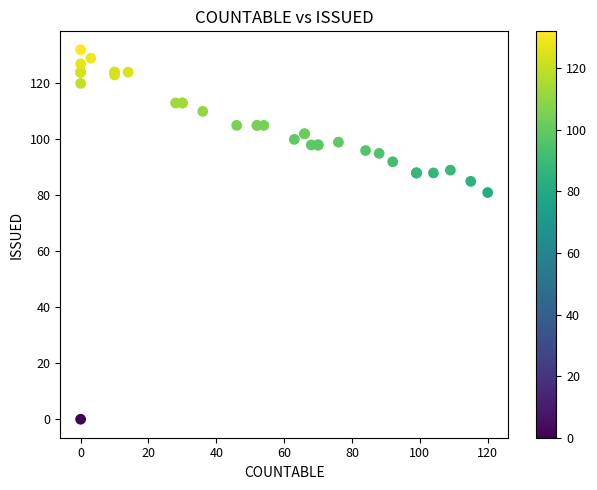

What Y value in the scatter plot is closest to 66?

81